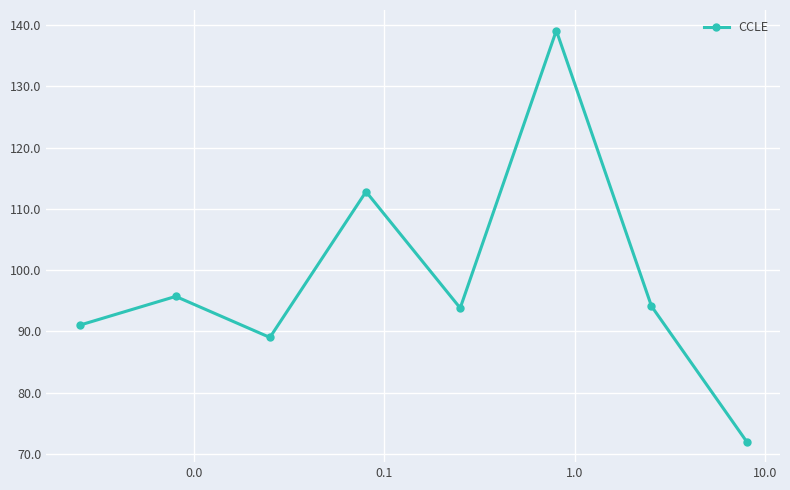

How many distinct data groups are displayed?

1